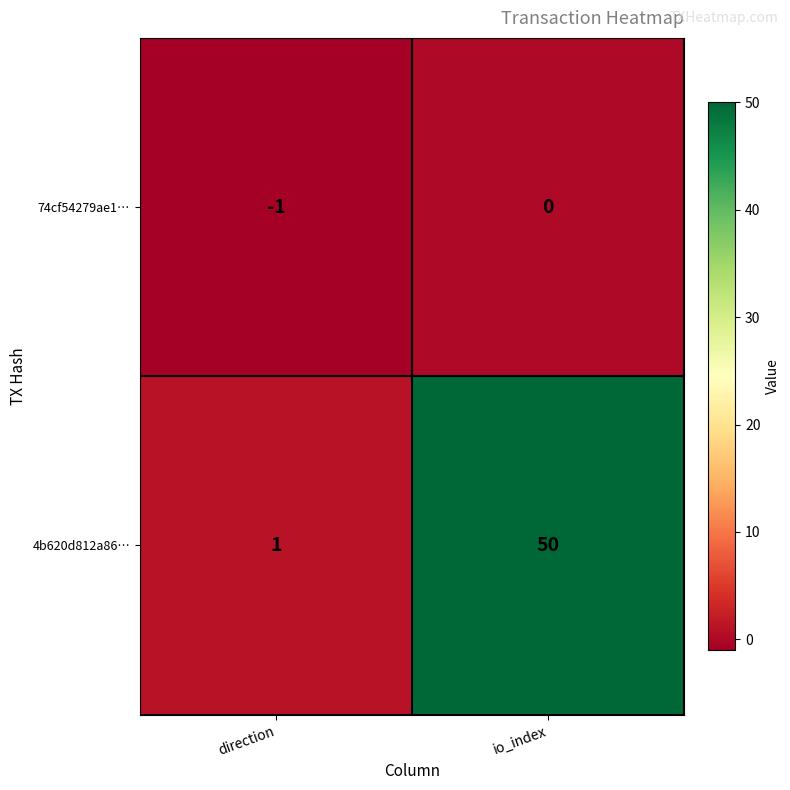

Reading left to right, extract all data points from this chart.

74cf54279ae1…: direction=-1	io_index=0
4b620d812a86…: direction=1	io_index=50